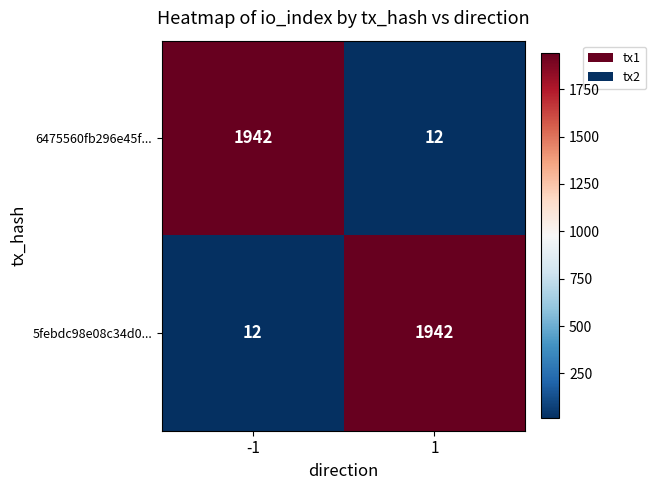

What is the sum of all 5febdc98e08c34d0... values?

1954